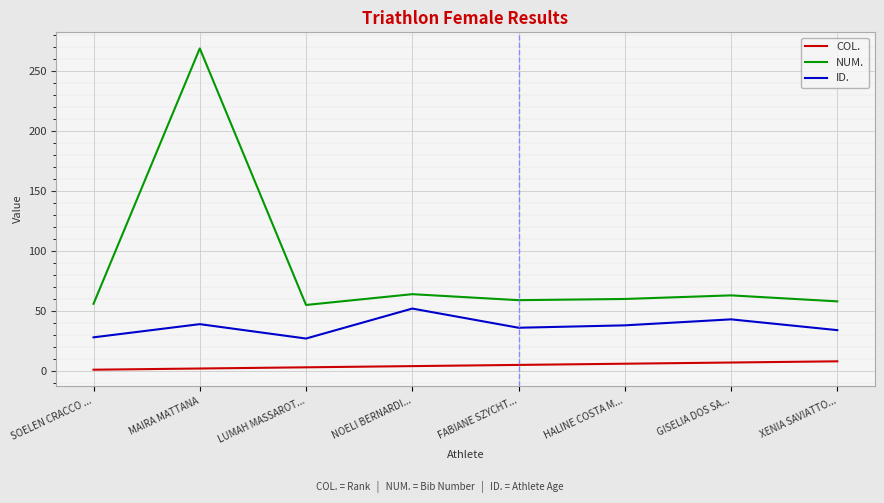

True or false: COL. and NUM. cross at least once.

False